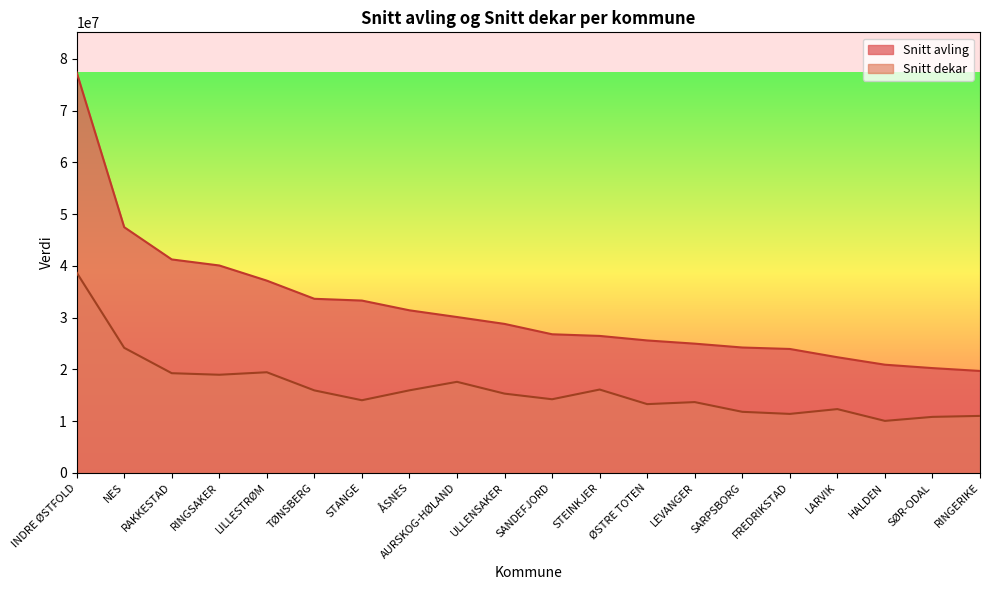

Reading right to left, transcribe all the data shown in this chart.

Snitt avling: 19680320.0	20232430.0	20888600.0	22333187.0	23929122.0	24212643.0	24955848.0	25576556.0	26452478.0	26770947.0	28774262.0	30103105.0	31400644.0	33285803.0	33627798.0	37137015.0	40068887.0	41236432.0	47475284.0	77396528.0
Snitt dekar: 10991416.6	10803028.4	10028033.2	12306304.9	11378722.8	11780579.3	13661206.5	13268539.6	16086895.8	14210672.0	15297733.1	17579068.0	15936032.1	14019795.0	15922056.1	19430403.1	18945839.6	19246418.3	24154083.6	38698264.0